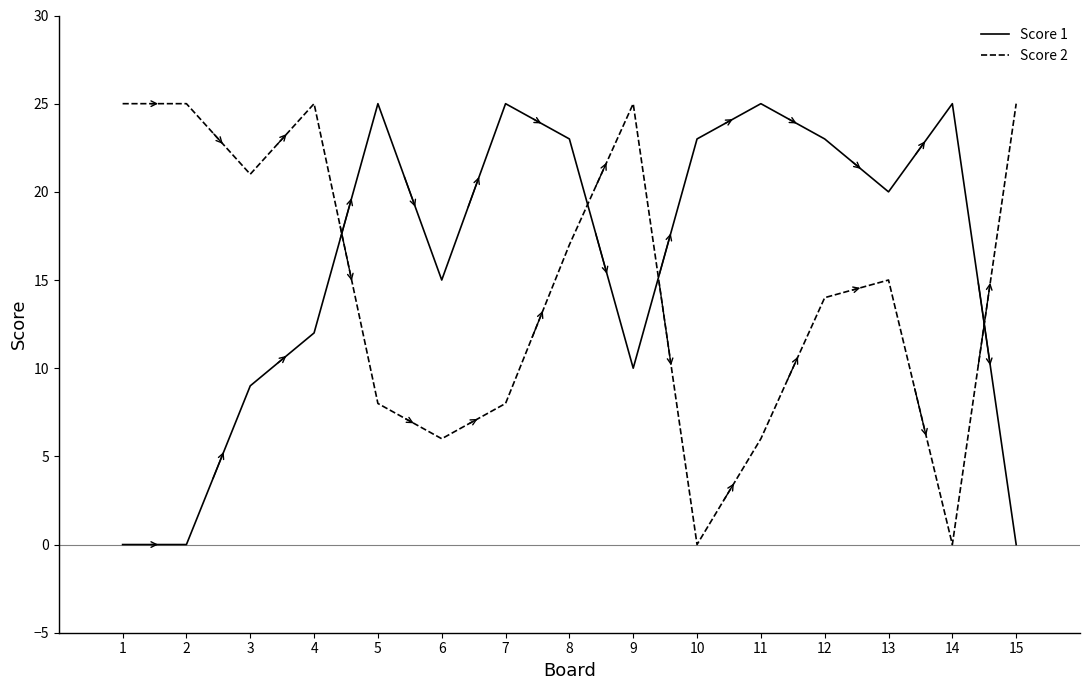

What value does the Score 1 series have at 5, to the nearest 5?

25